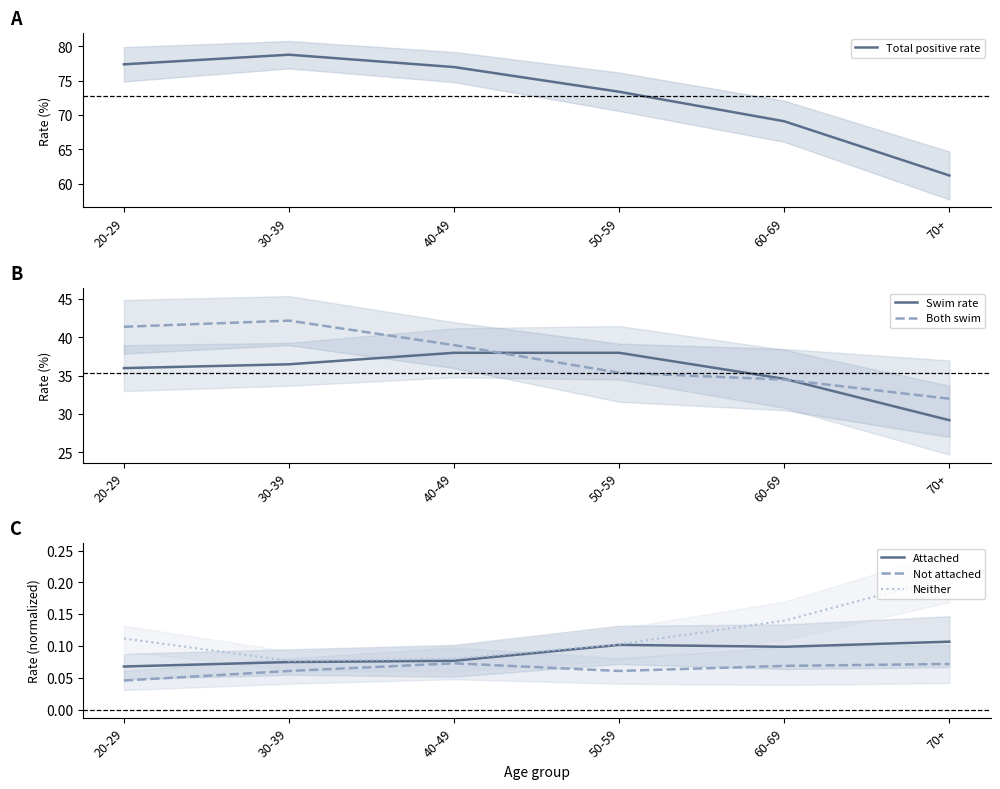

What is the approximate value of Total positive rate at 50-59?

73.4